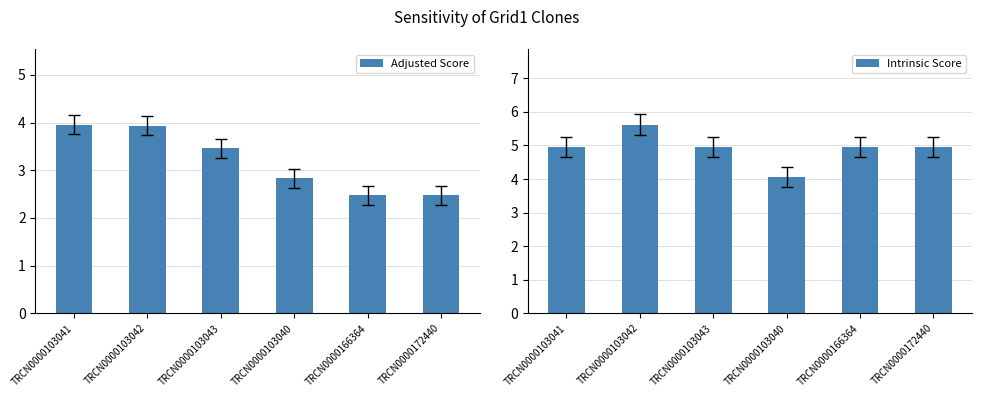

The Intrinsic Score series shows 5.0 at TRCN0000103041. True or false?

True